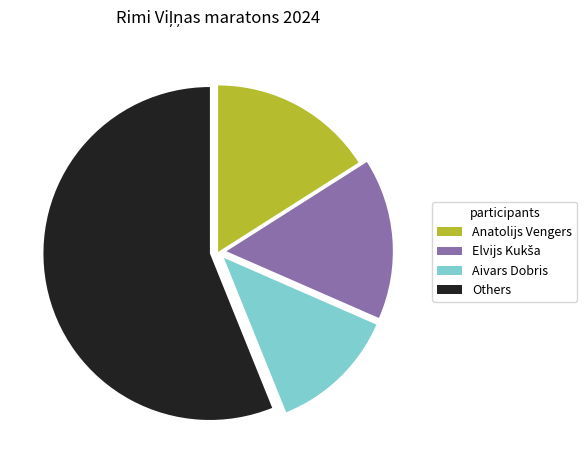

How many slices are in this pie chart?

4